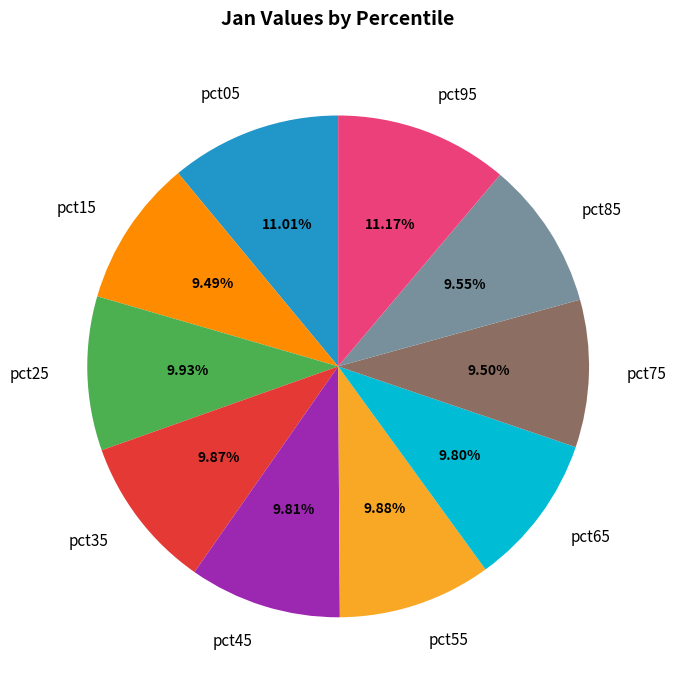

Is there any slice that represents more than half of the pie?

No